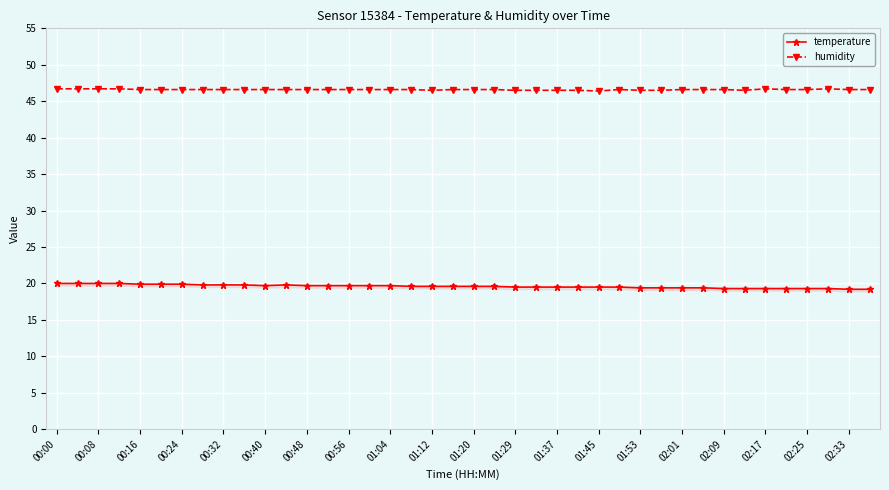

Is it true that humidity equals 13.3 at 01:29?

False